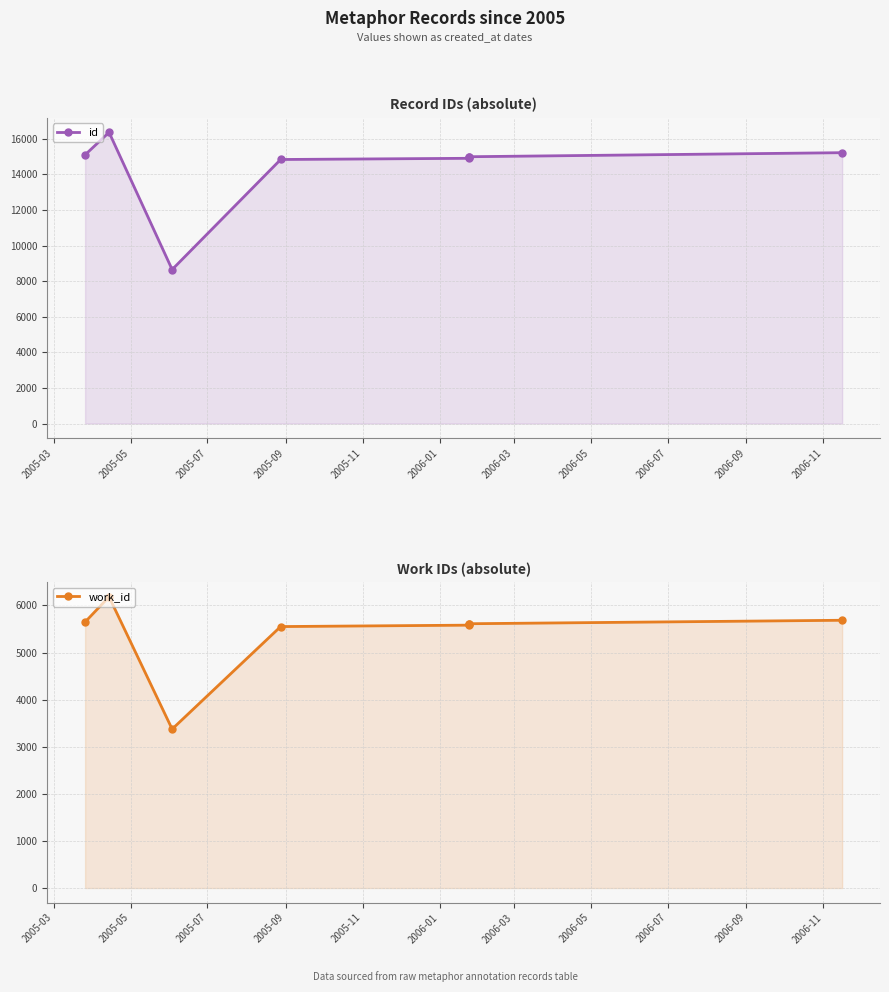

What is the value of the work_id point at the 3rd from the left?

3374